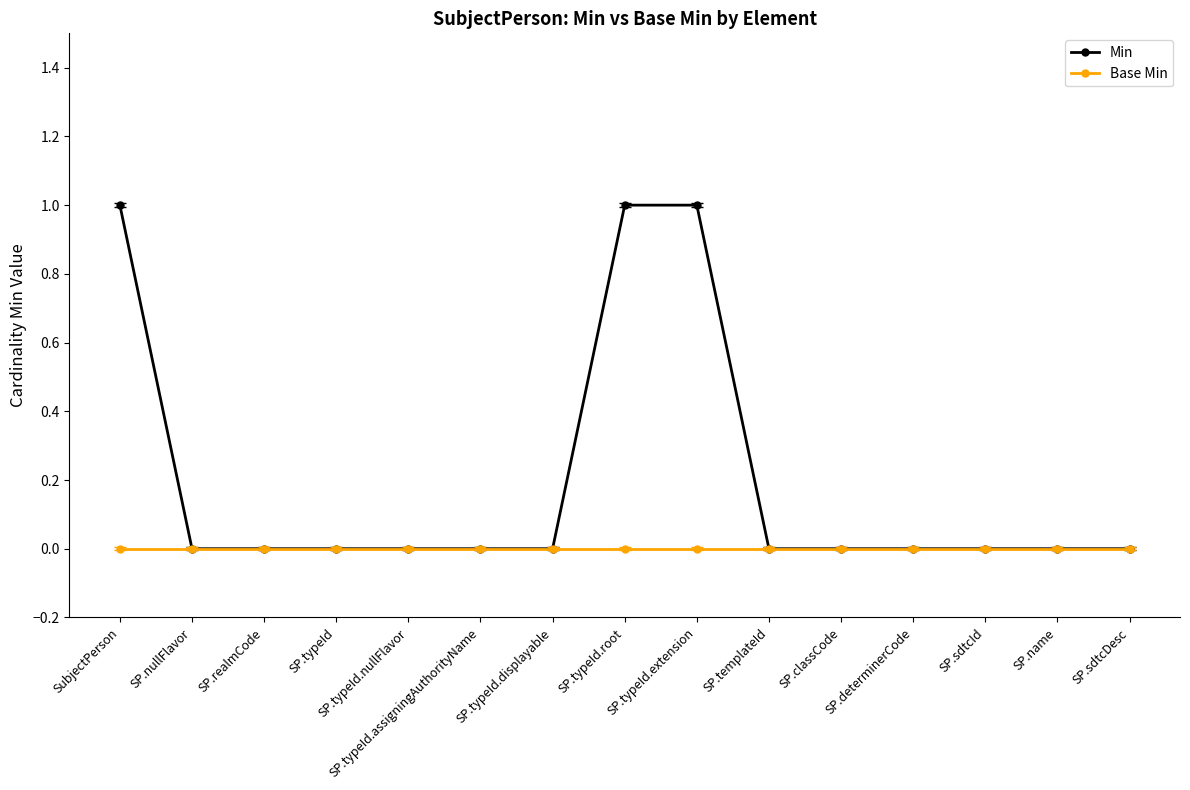

How many series are shown in this chart?

2